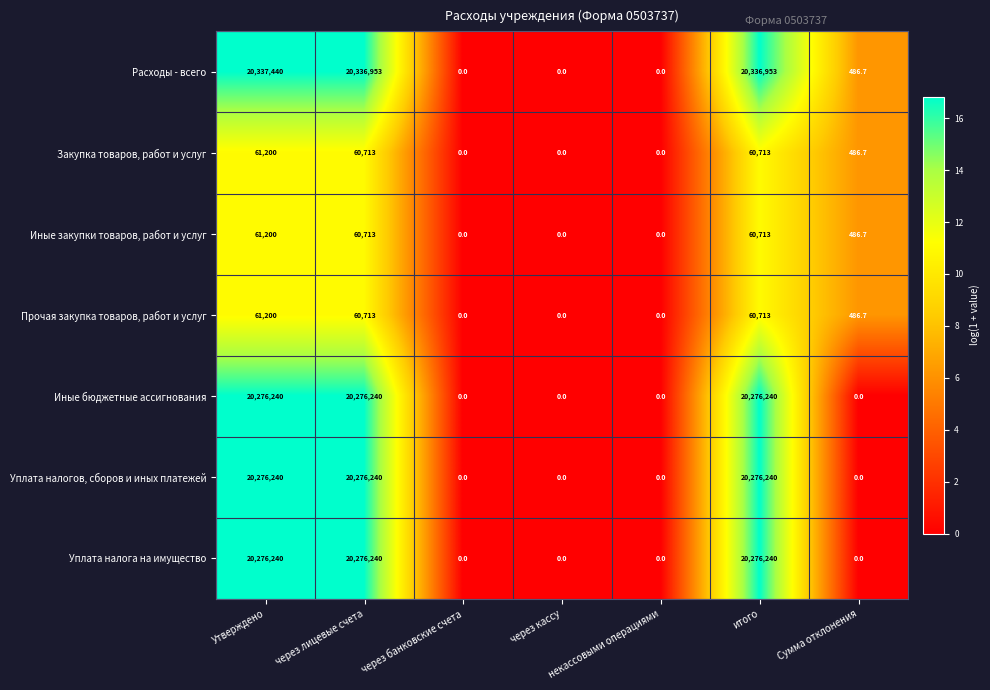

The value of Уплата налога на имущество at через кассу is -9448723.2. True or false?

False